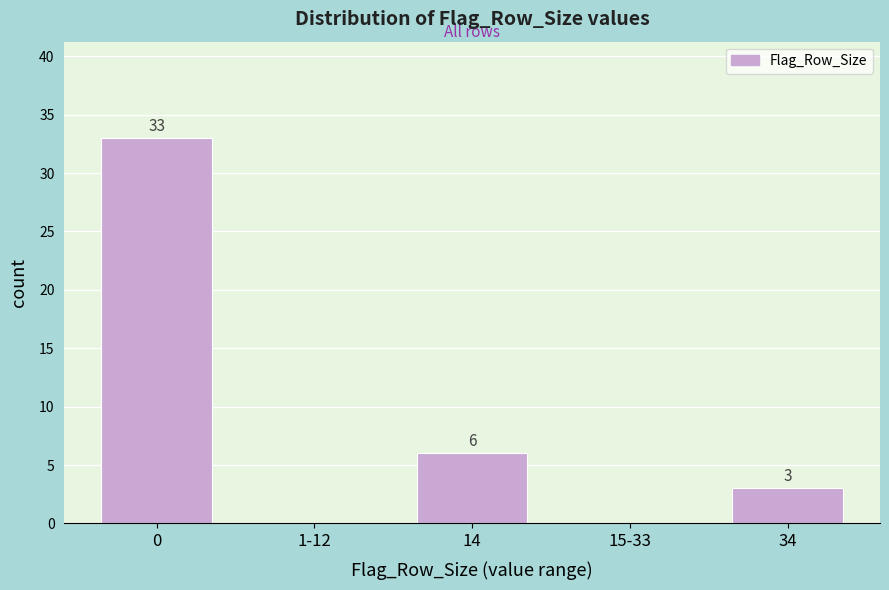

Reading left to right, what are all the values shown in this chart?

0=33	1-12=0	14=6	15-33=0	34=3